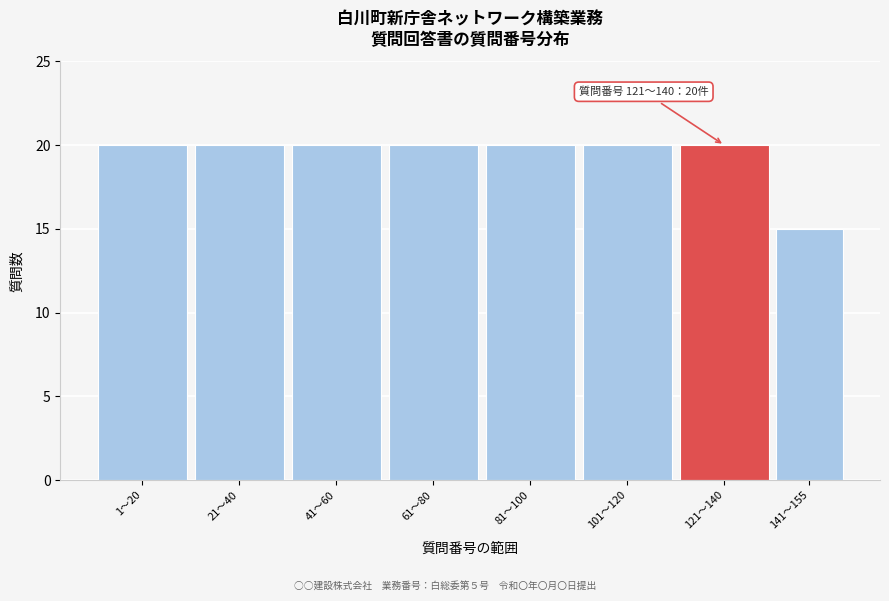

Reading left to right, transcribe all the data shown in this chart.

20	20	20	20	20	20	20	15